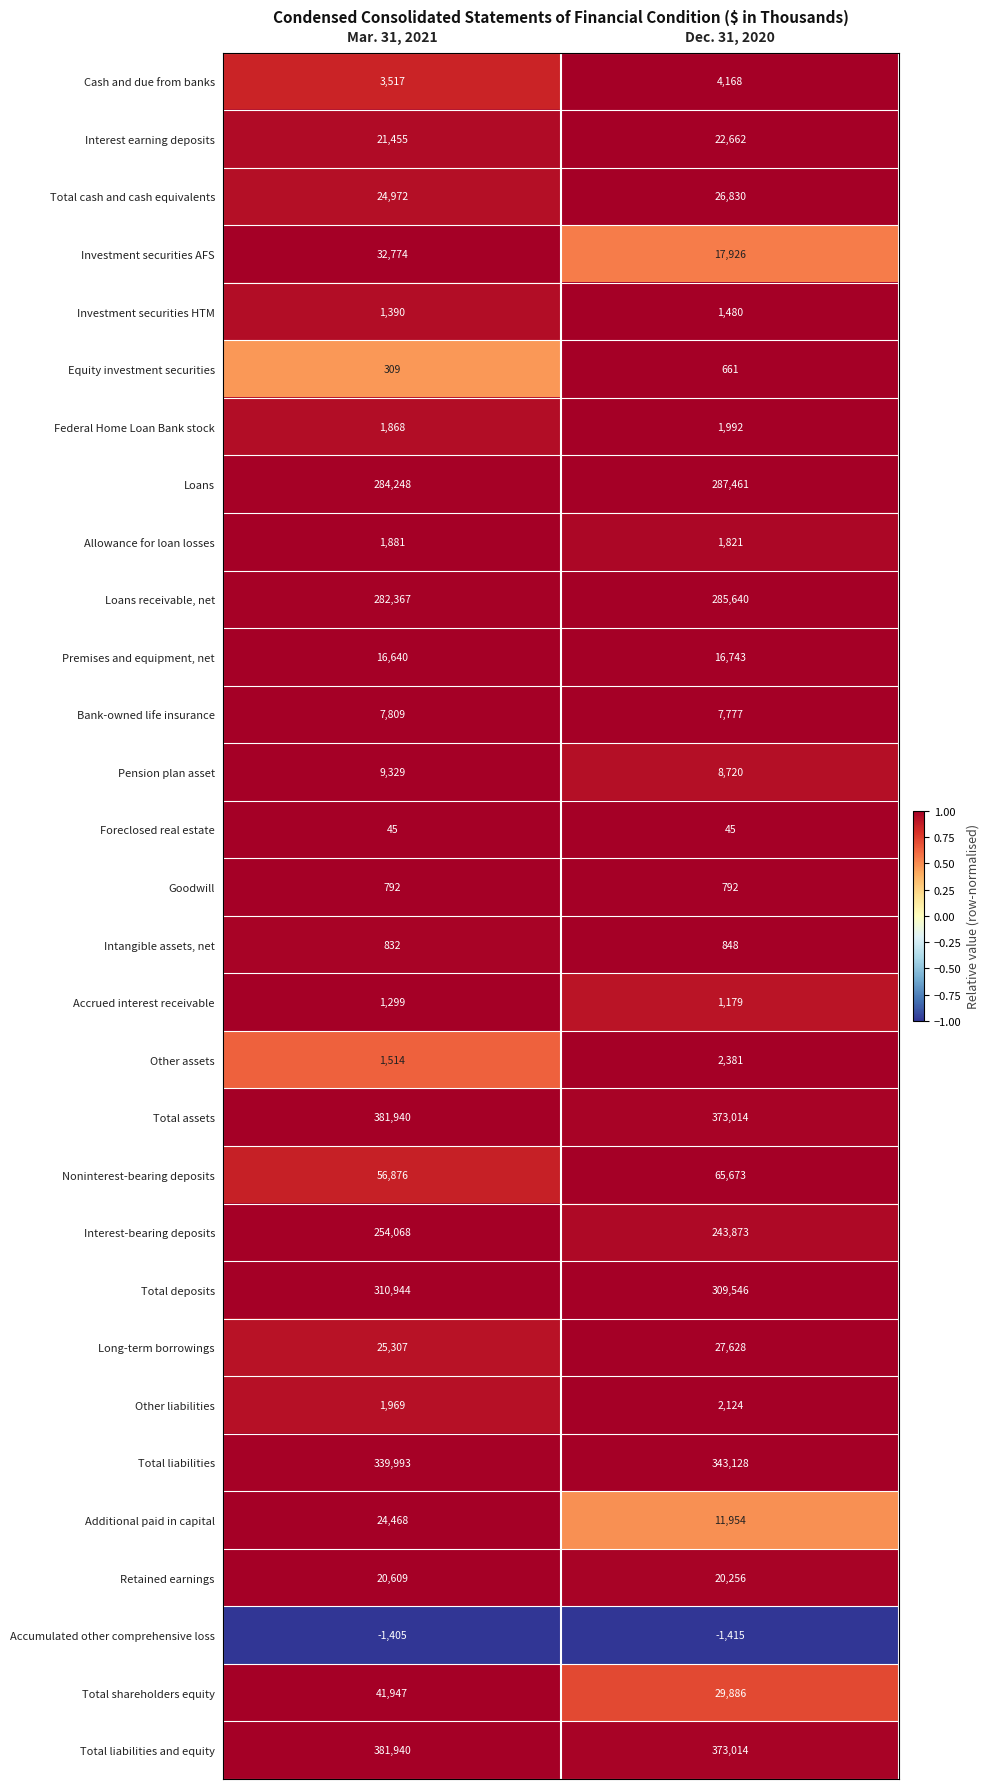

What is the difference between the highest and lowest values at Dec. 31, 2020?

374429